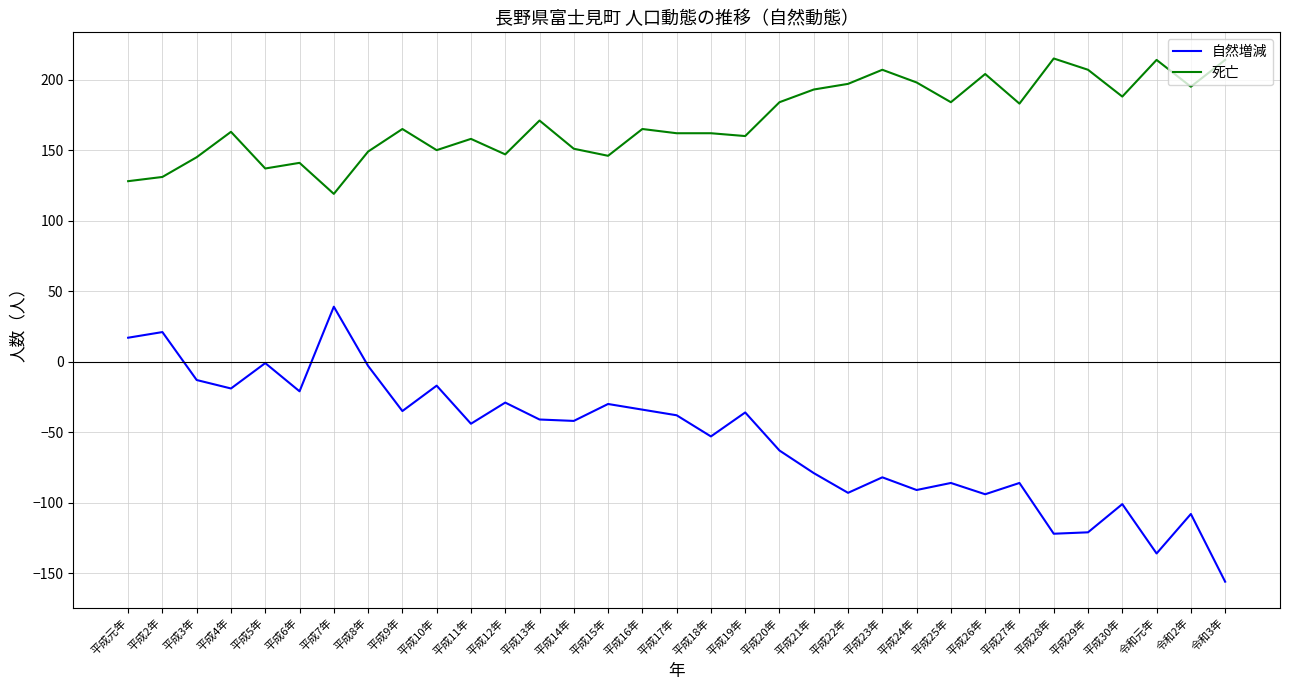

The value of 自然増減 at 平成12年 is -29. True or false?

True